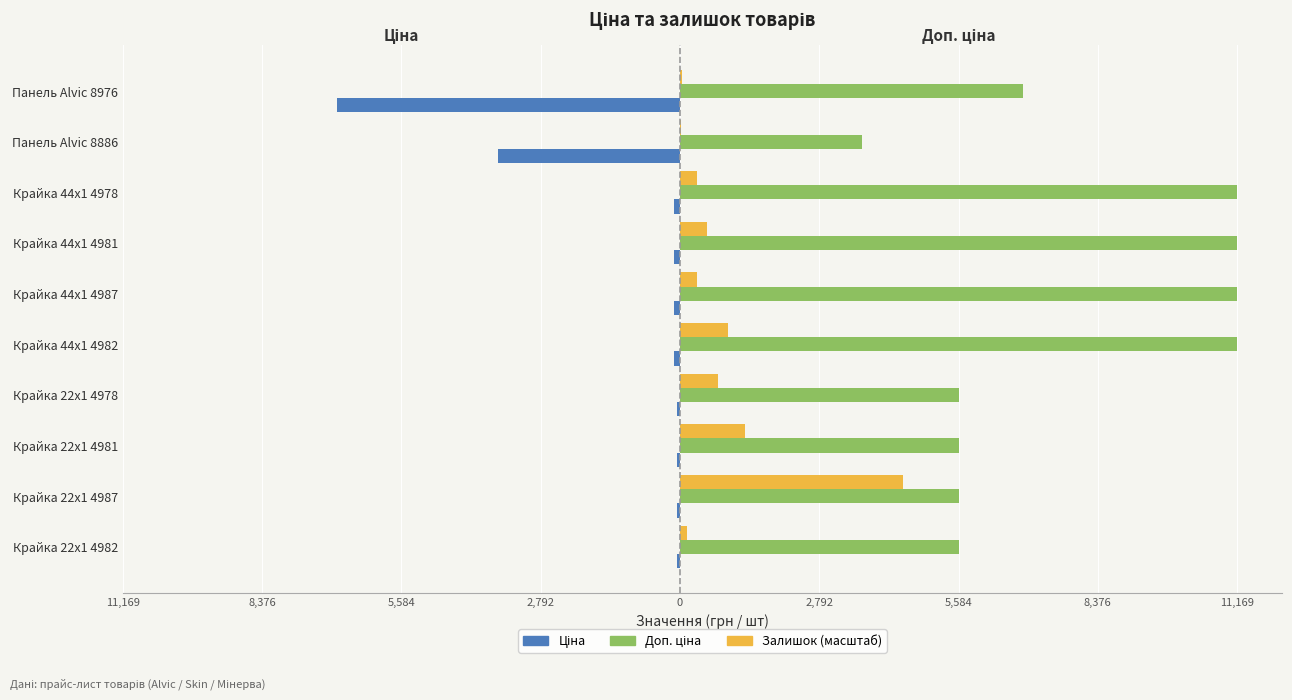

What is the difference between the second highest and second lowest values in the Доп. ціна series?

5584.0